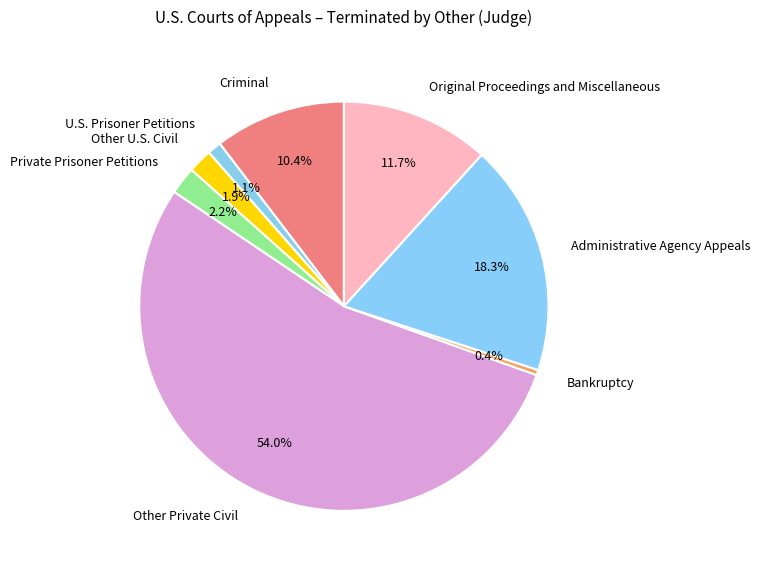

Which category has the biggest portion of the pie?

Other Private Civil